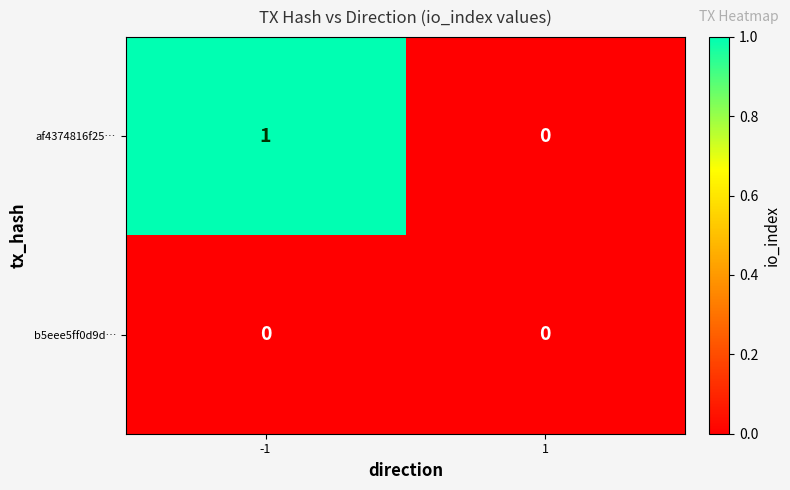

List the series in order of their overall mean, lowest first.

b5eee5ff0d9d…, af4374816f25…